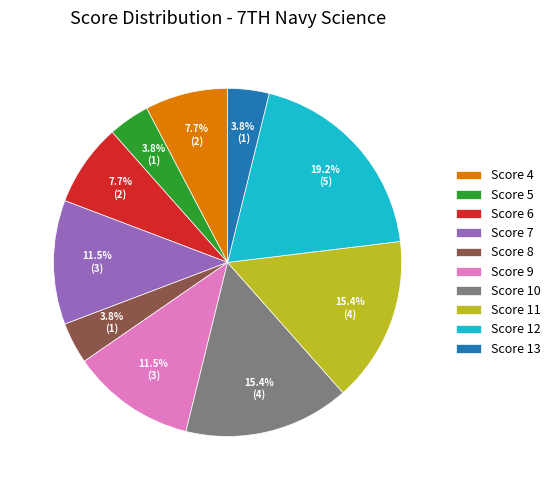

Does Score 4 account for over 50% of the chart?

No